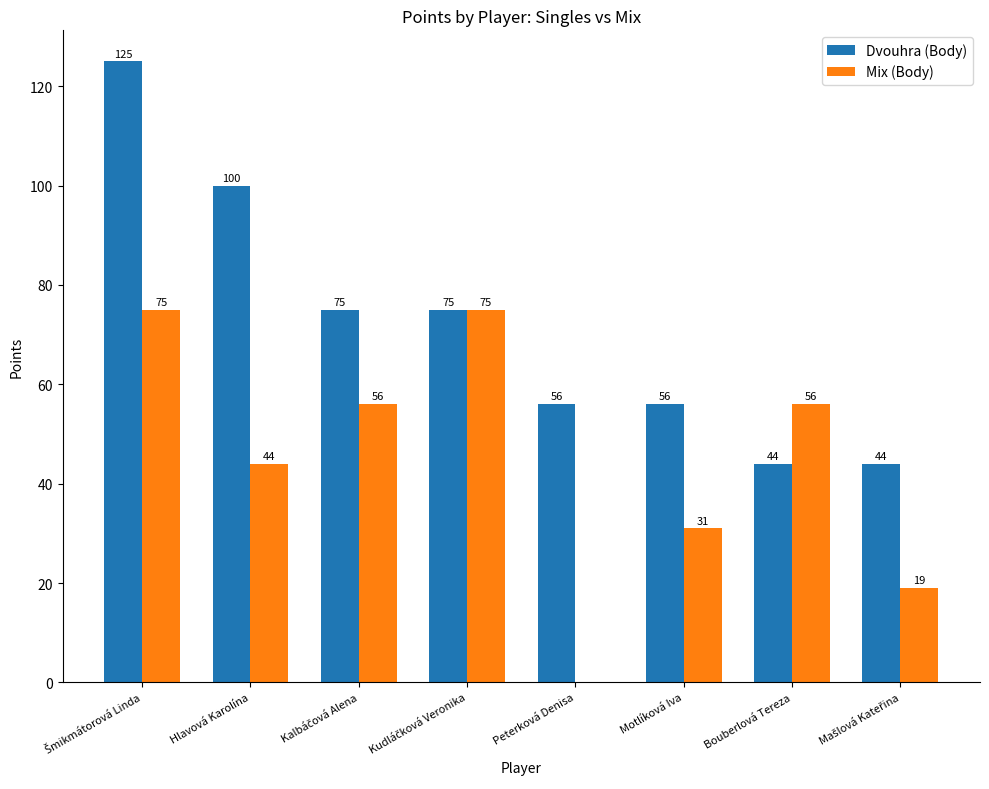

Is the value of Mix (Body) at Motlíková Iva greater than the value of Dvouhra (Body) at Motlíková Iva?

No